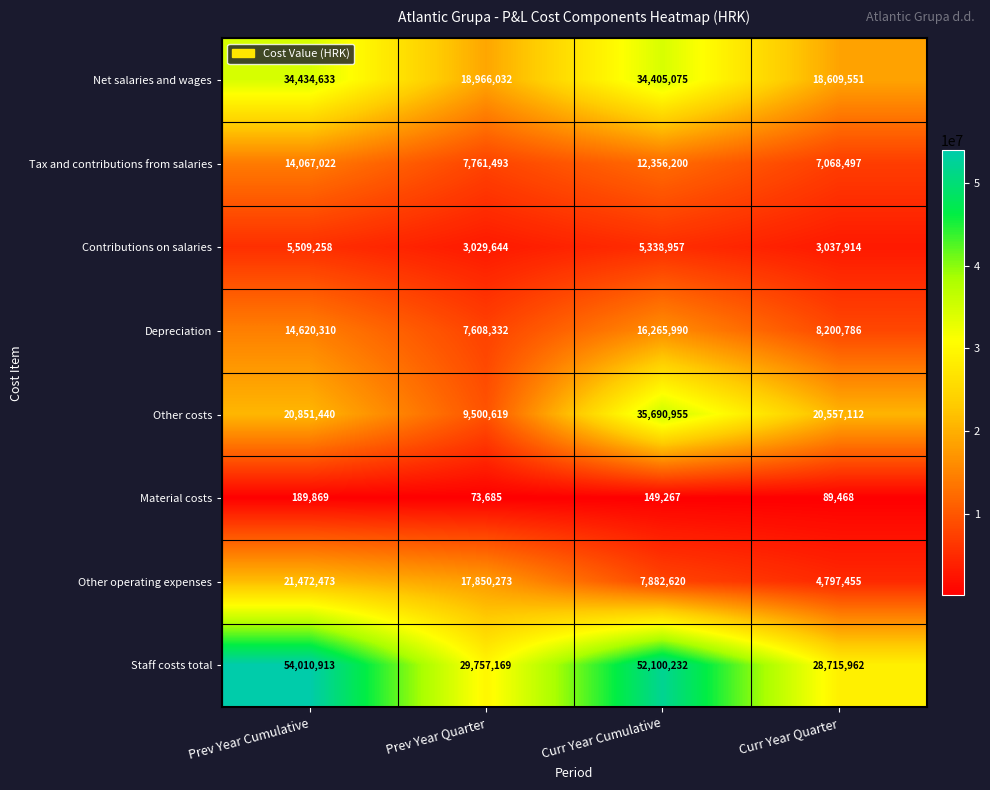

At which category is the sum across all series the highest?

Prev Year Cumulative